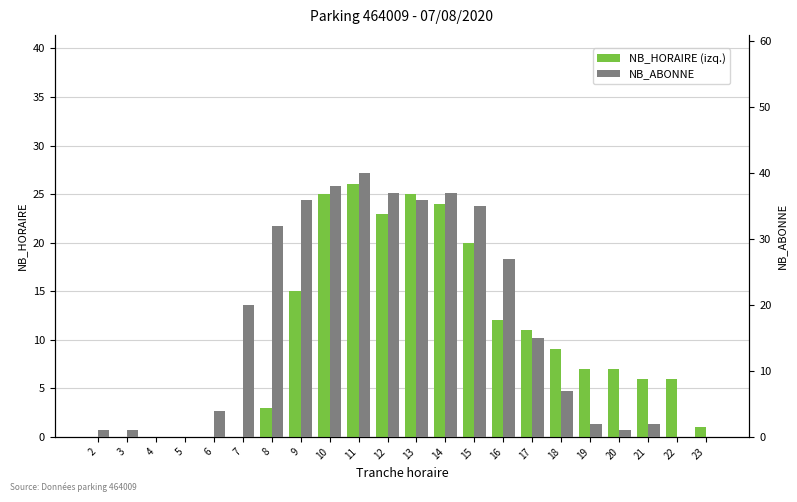

The value of NB_HORAIRE (izq.) at 5 is 0. True or false?

True